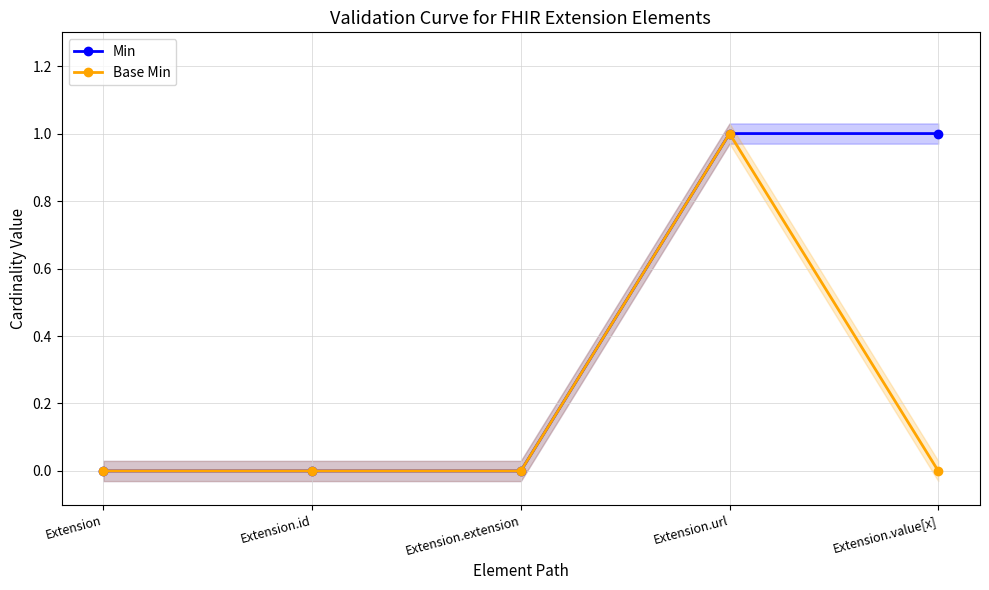

Rank the categories by Min value from lowest to highest.

Extension, Extension.id, Extension.extension, Extension.url, Extension.value[x]